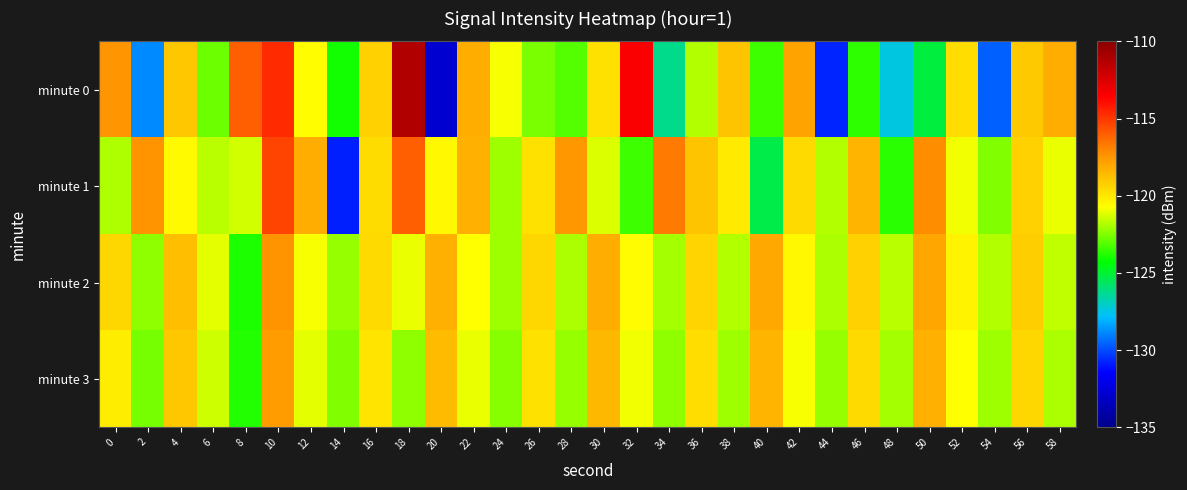

Reading left to right, what are all the values shown in this chart?

minute 0: 0=-117.4	2=-128.8	4=-119.0	6=-122.8	8=-116.0	10=-114.6	12=-120.7	14=-124.0	16=-119.3	18=-111.2	20=-132.8	22=-118.2	24=-120.8	26=-122.6	28=-123.1	30=-119.8	32=-113.5	34=-126.2	36=-121.8	38=-118.9	40=-123.4	42=-117.9	44=-130.7	46=-123.6	48=-127.4	50=-125.1	52=-119.7	54=-129.6	56=-119.1	58=-118.2
minute 1: 0=-121.9	2=-117.4	4=-120.6	6=-121.7	8=-121.4	10=-115.3	12=-118.2	14=-130.8	16=-119.6	18=-116.0	20=-120.5	22=-118.3	24=-122.1	26=-119.8	28=-117.5	30=-121.2	32=-123.4	34=-116.7	36=-118.9	38=-120.1	40=-125.3	42=-119.6	44=-121.8	46=-118.4	48=-123.7	50=-117.2	52=-120.9	54=-122.5	56=-119.3	58=-121.0
minute 2: 0=-119.5	2=-122.3	4=-118.7	6=-121.1	8=-123.9	10=-117.4	12=-120.8	14=-122.2	16=-119.6	18=-121.0	20=-118.3	22=-120.7	24=-122.1	26=-119.5	28=-121.9	30=-118.2	32=-120.6	34=-122.0	36=-119.4	38=-121.8	40=-118.1	42=-120.5	44=-121.9	46=-119.3	48=-121.7	50=-118.0	52=-120.4	54=-121.8	56=-119.2	58=-121.6
minute 3: 0=-120.2	2=-122.6	4=-119.0	6=-121.4	8=-123.8	10=-117.7	12=-121.1	14=-122.5	16=-119.9	18=-122.3	20=-118.6	22=-121.0	24=-122.4	26=-119.8	28=-122.2	30=-118.5	32=-120.9	34=-122.3	36=-119.7	38=-122.1	40=-118.4	42=-120.8	44=-122.2	46=-119.6	48=-122.0	50=-118.3	52=-120.7	54=-122.1	56=-119.5	58=-121.9